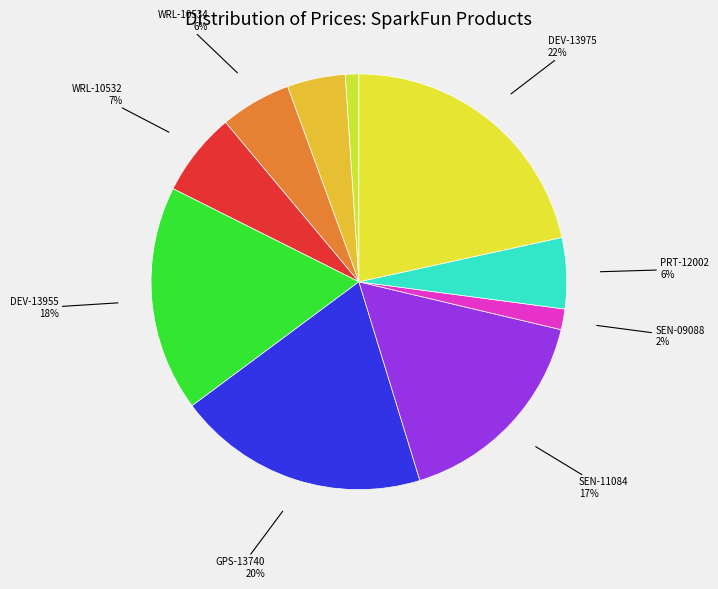

True or false: DEV-13955 accounts for 25% of the total.

False